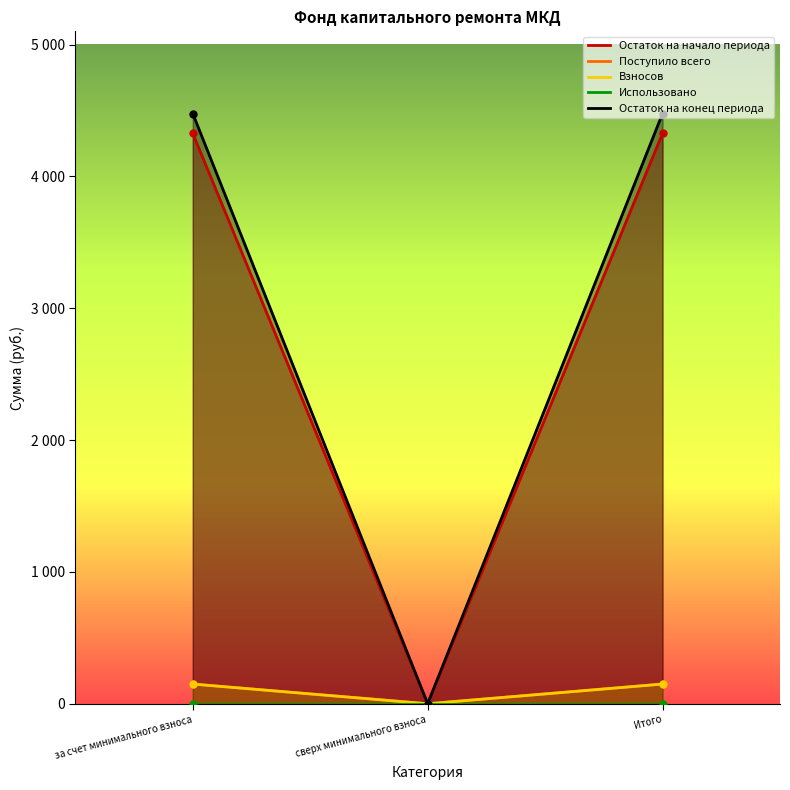

Is this an area chart (filled region under the line)?

No